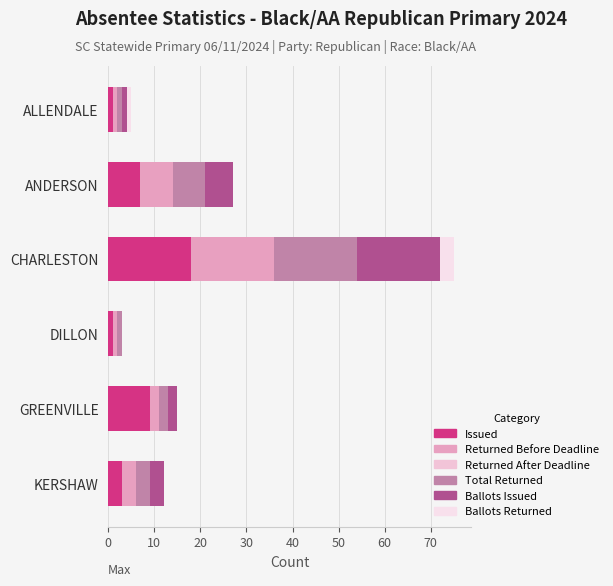

Rank the series by their maximum value, from lowest to highest.

Returned After Deadline, Ballots Returned, Issued, Returned Before Deadline, Total Returned, Ballots Issued